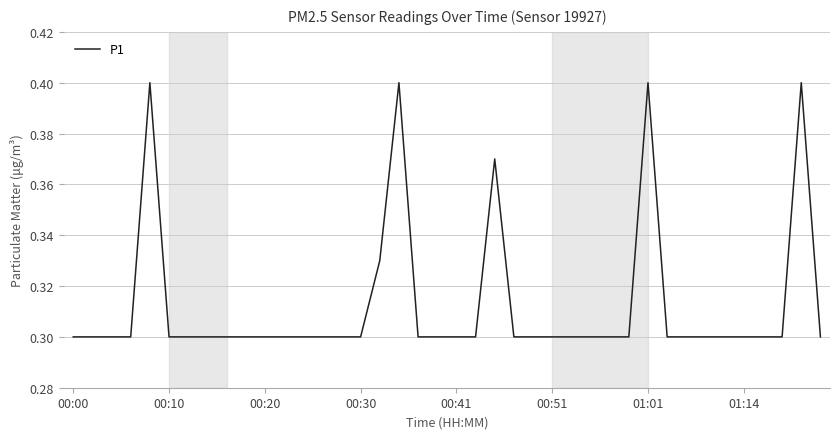

Does the chart display data point markers on the line(s)?

No